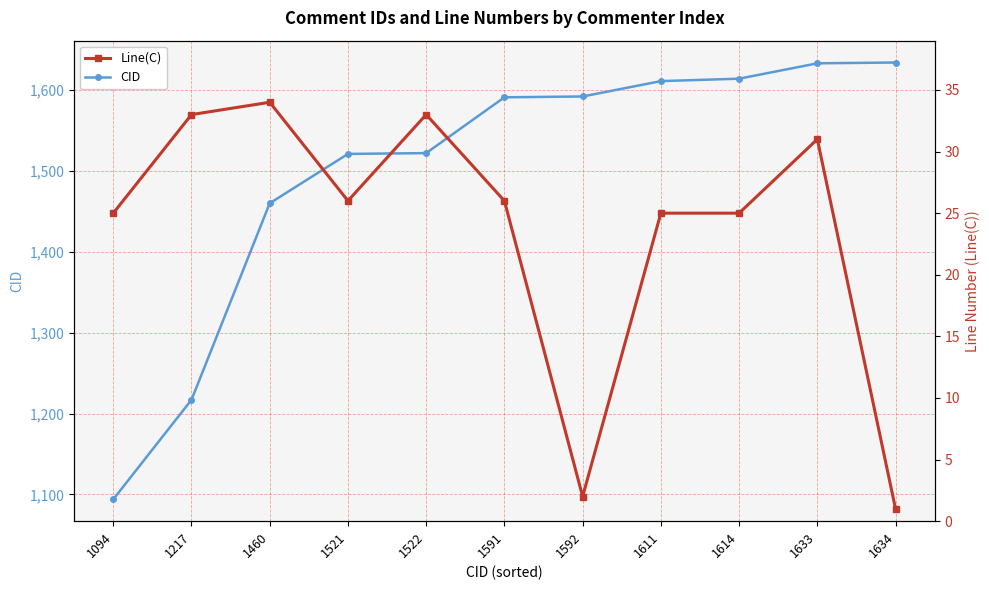

True or false: Line(C) and CID intersect in this chart.

False